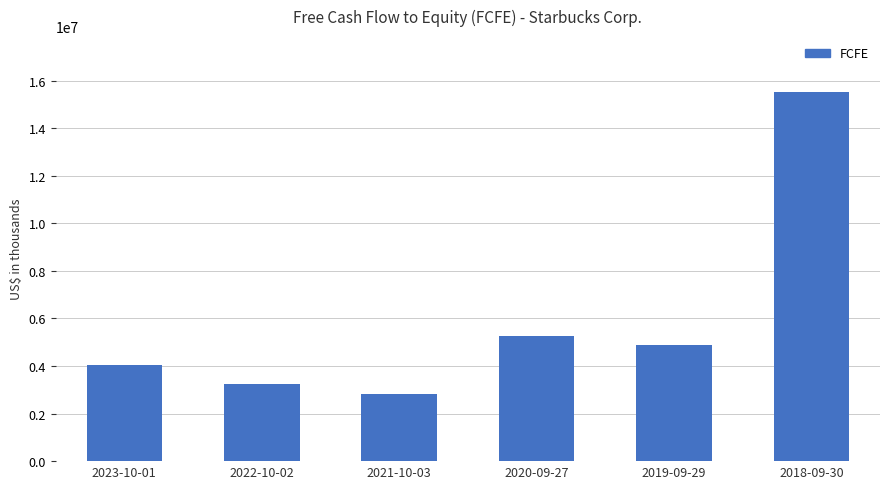

List the labels in order of value, largest first.

2018-09-30, 2020-09-27, 2019-09-29, 2023-10-01, 2022-10-02, 2021-10-03